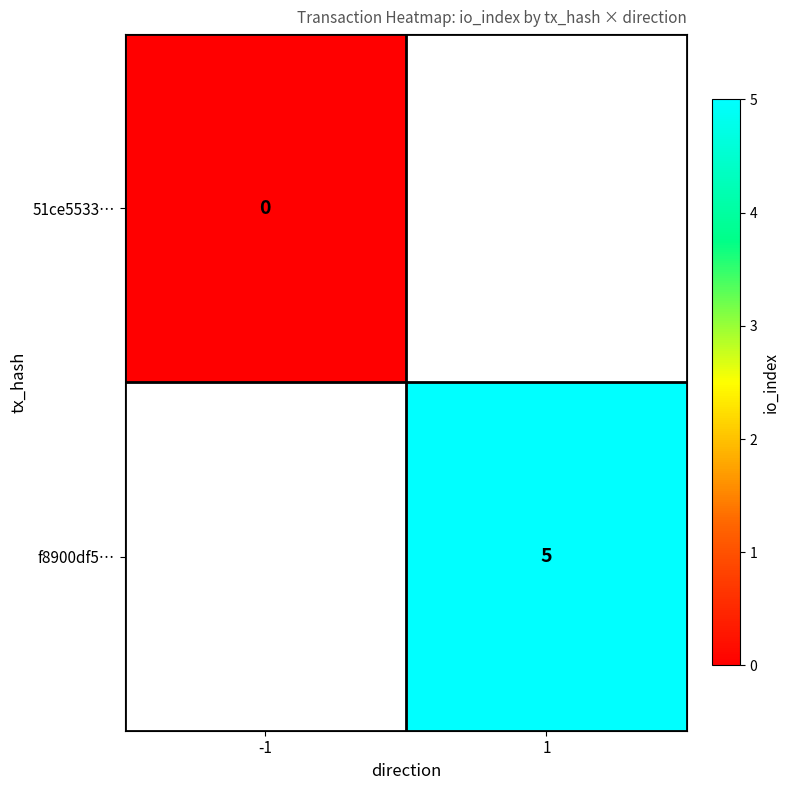

Is the value of 51ce5533… at -1 greater than the value of f8900df5… at 1?

No